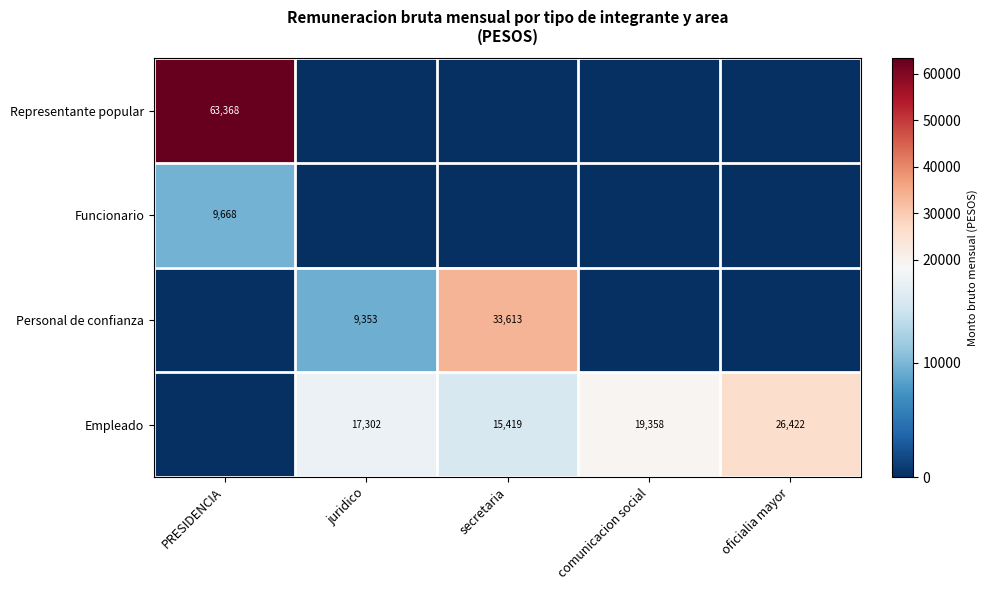

The Representante popular series shows 40302.4 at PRESIDENCIA. True or false?

False